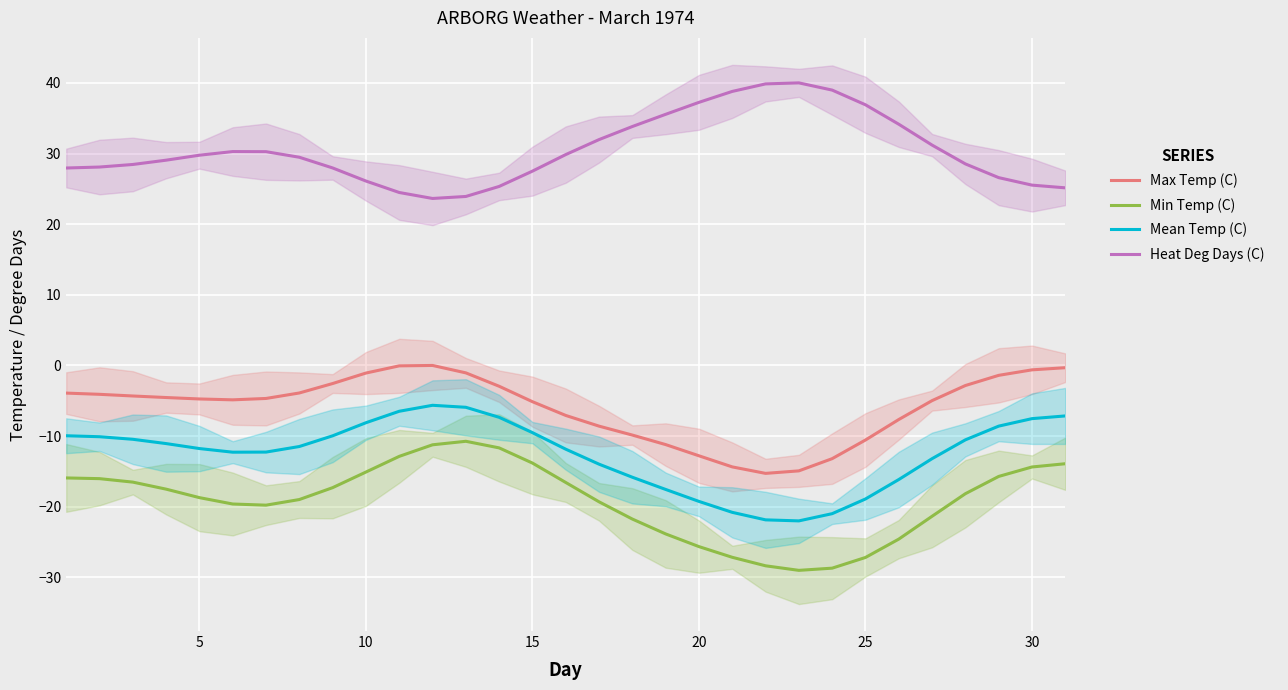

What is the lowest value of the Heat Deg Days (C) series?

23.6